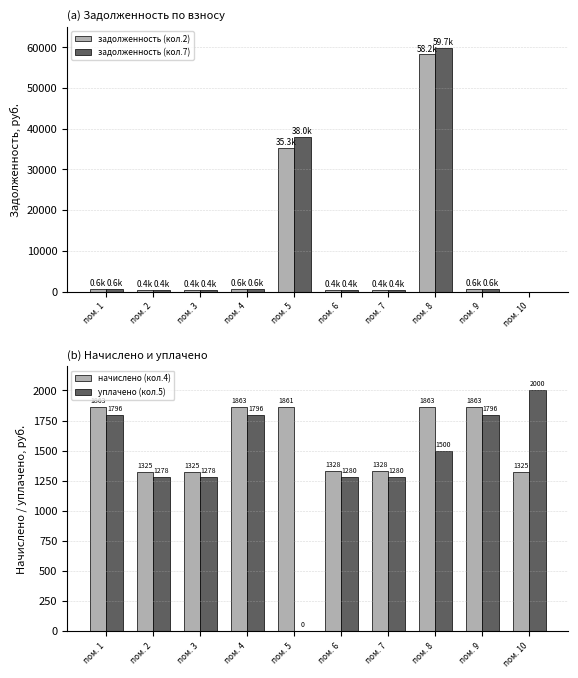

Which has a higher value, пом. 5 or пом. 6?

пом. 5